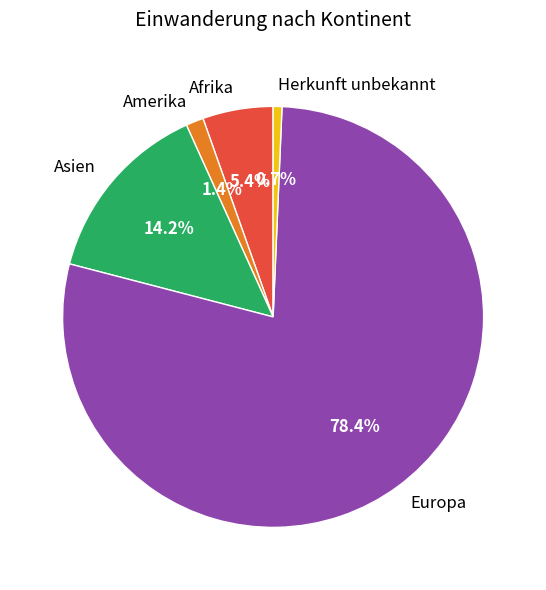

Is the sum of Europa and Asien greater than half?

Yes